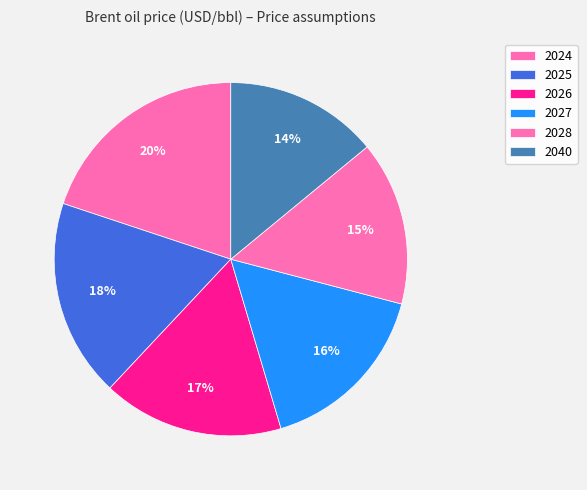

Combined, do 2028 and 2027 account for over 50%?

No